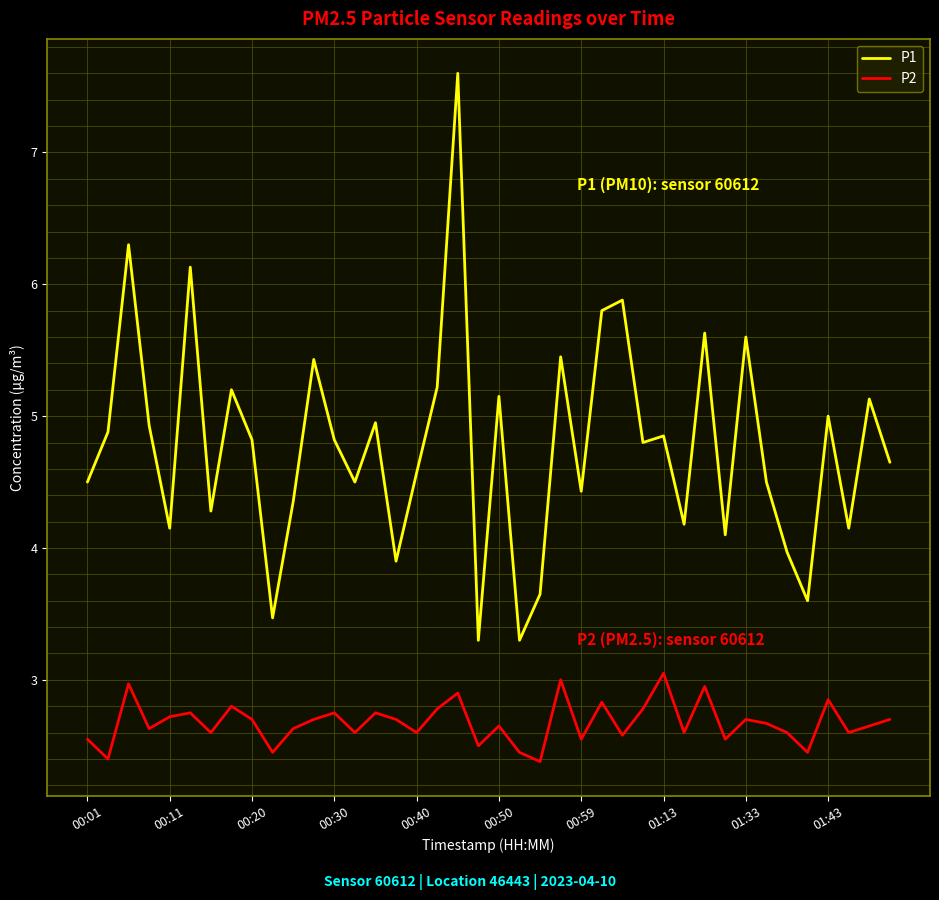

What is the maximum value shown in the chart?

7.6